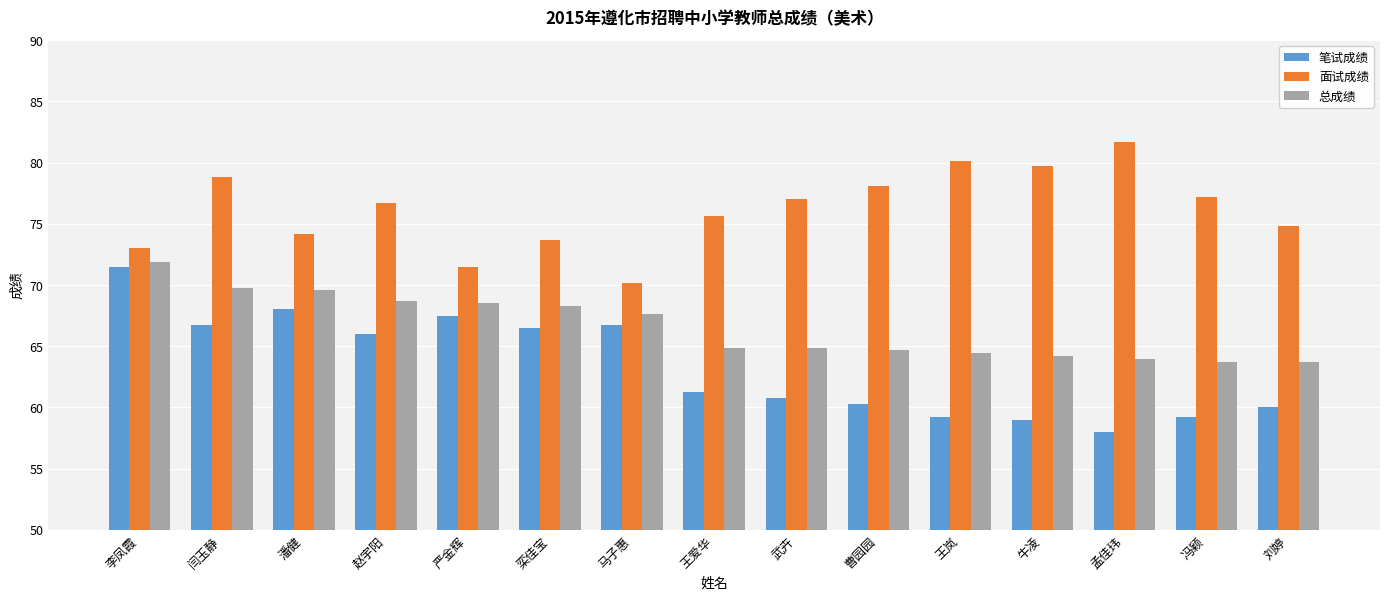

What is the minimum value shown in the chart?

58.0